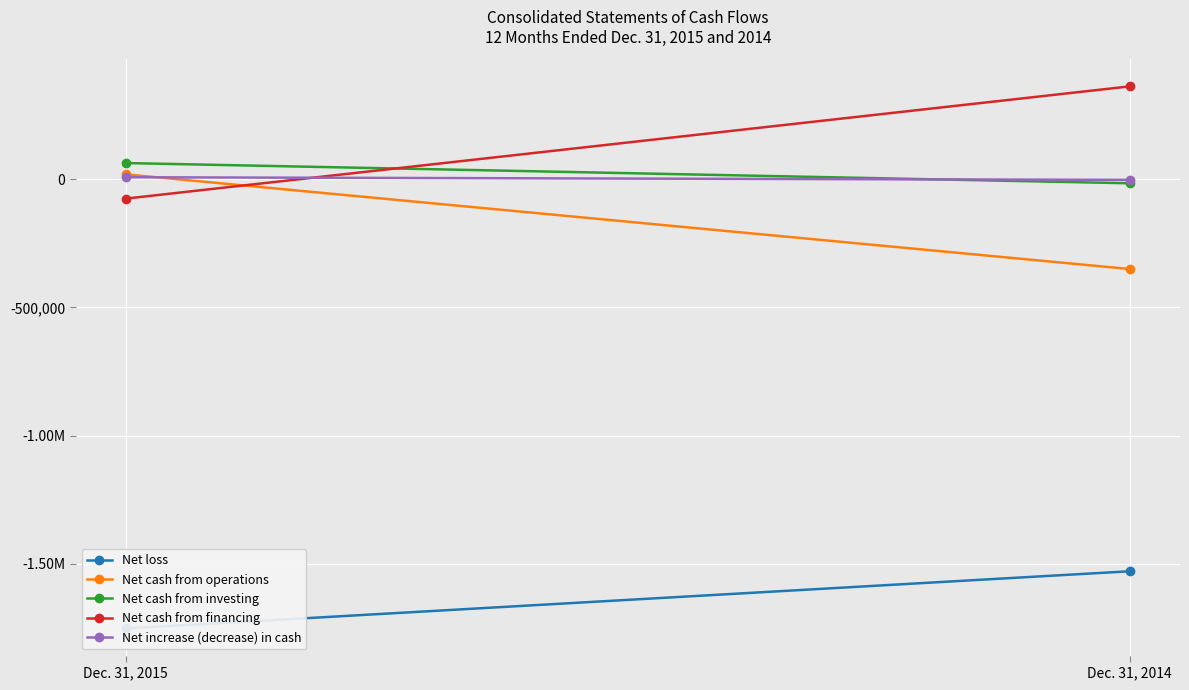

The value of Net cash from financing at Dec. 31, 2014 is 363082. True or false?

True